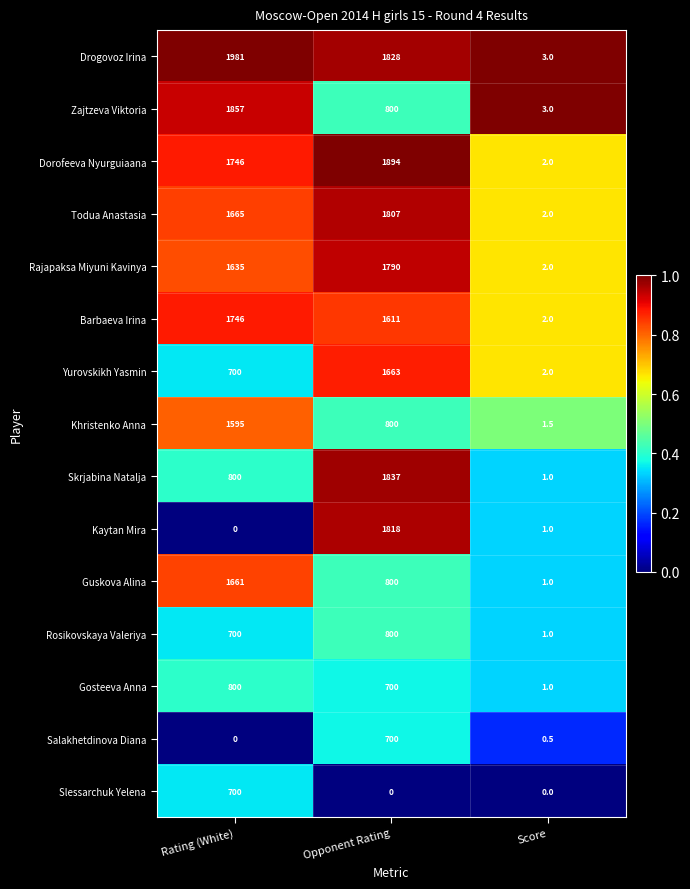

What is the maximum value shown in the chart?

1981.0